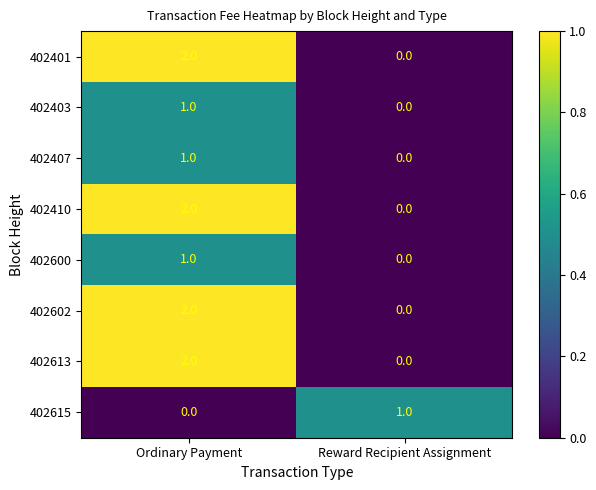

How many categories are shown in the chart?

2